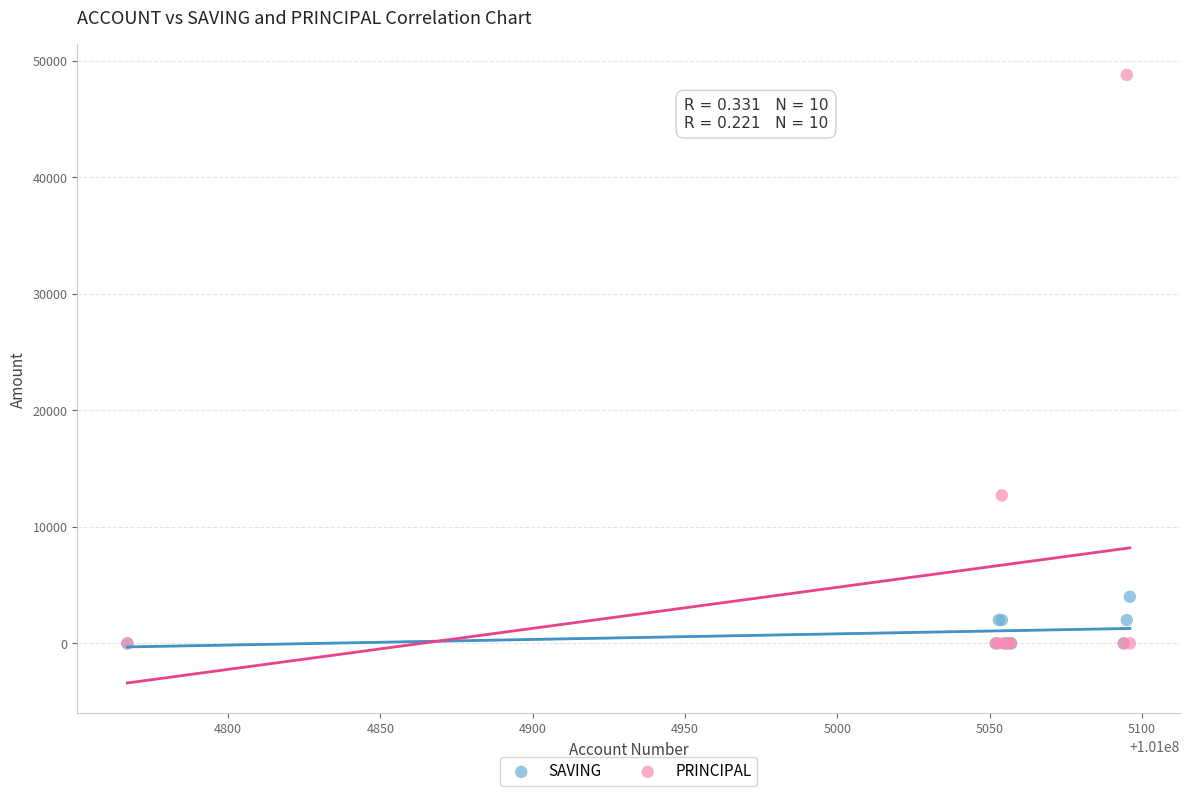

What are all the series names shown in the legend?

SAVING, PRINCIPAL